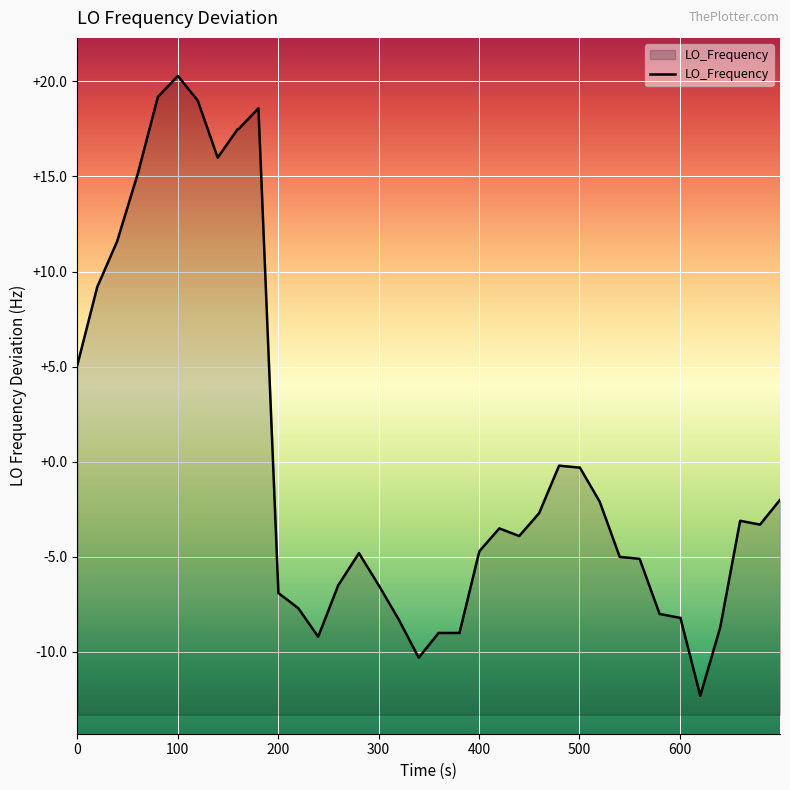

True or false: the data shows 20.4 at 200.

False